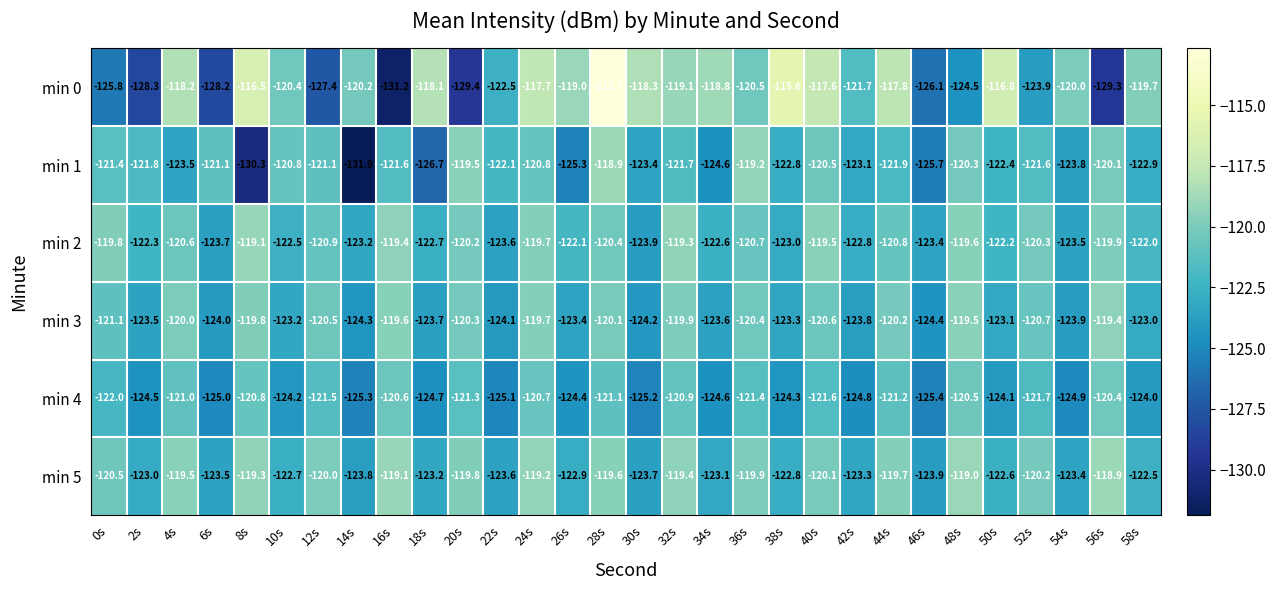

The min 2 series shows -120.7 at 36s. True or false?

True